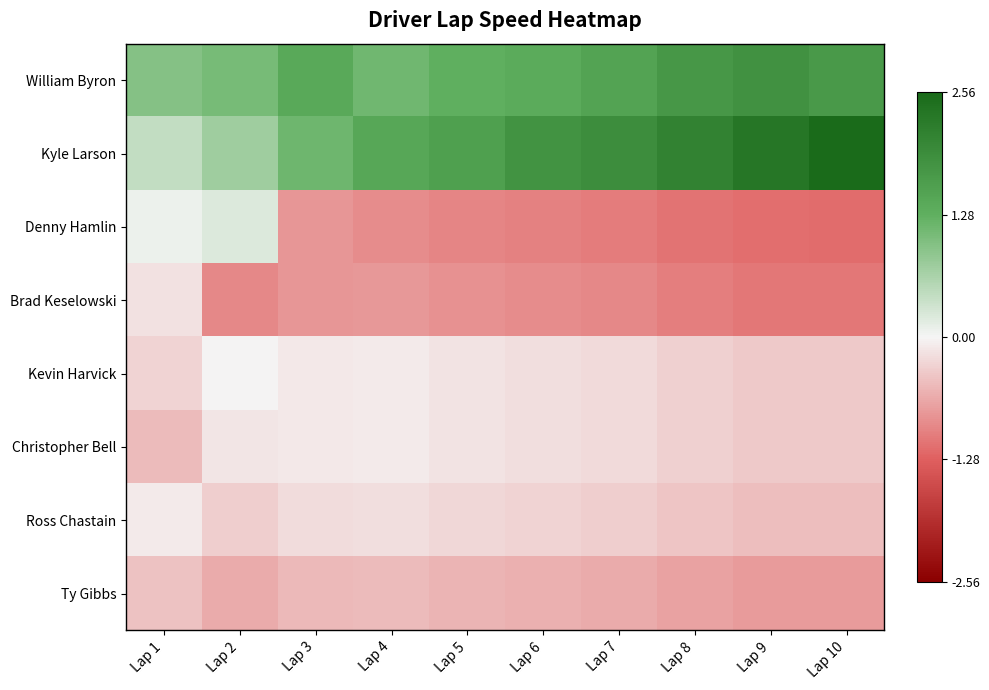

Reading right to left, extract all data points from this chart.

William Byron: Lap 10=1.7	Lap 9=1.8	Lap 8=1.7	Lap 7=1.5	Lap 6=1.3	Lap 5=1.3	Lap 4=1.1	Lap 3=1.4	Lap 2=1.1	Lap 1=1.0
Kyle Larson: Lap 10=2.6	Lap 9=2.3	Lap 8=2.1	Lap 7=1.9	Lap 6=1.8	Lap 5=1.6	Lap 4=1.4	Lap 3=1.1	Lap 2=0.7	Lap 1=0.4
Denny Hamlin: Lap 10=-1.2	Lap 9=-1.2	Lap 8=-1.1	Lap 7=-1.0	Lap 6=-1.0	Lap 5=-0.9	Lap 4=-0.9	Lap 3=-0.8	Lap 2=0.2	Lap 1=0.1
Brad Keselowski: Lap 10=-1.1	Lap 9=-1.1	Lap 8=-1.0	Lap 7=-0.9	Lap 6=-0.9	Lap 5=-0.8	Lap 4=-0.8	Lap 3=-0.8	Lap 2=-0.9	Lap 1=-0.2
Kevin Harvick: Lap 10=-0.4	Lap 9=-0.4	Lap 8=-0.3	Lap 7=-0.2	Lap 6=-0.2	Lap 5=-0.1	Lap 4=-0.1	Lap 3=-0.1	Lap 2=-0.0	Lap 1=-0.3
Christopher Bell: Lap 10=-0.4	Lap 9=-0.4	Lap 8=-0.3	Lap 7=-0.2	Lap 6=-0.2	Lap 5=-0.1	Lap 4=-0.1	Lap 3=-0.1	Lap 2=-0.1	Lap 1=-0.5
Ross Chastain: Lap 10=-0.5	Lap 9=-0.5	Lap 8=-0.4	Lap 7=-0.3	Lap 6=-0.3	Lap 5=-0.2	Lap 4=-0.2	Lap 3=-0.2	Lap 2=-0.3	Lap 1=-0.1
Ty Gibbs: Lap 10=-0.8	Lap 9=-0.8	Lap 8=-0.7	Lap 7=-0.6	Lap 6=-0.6	Lap 5=-0.5	Lap 4=-0.5	Lap 3=-0.5	Lap 2=-0.6	Lap 1=-0.4